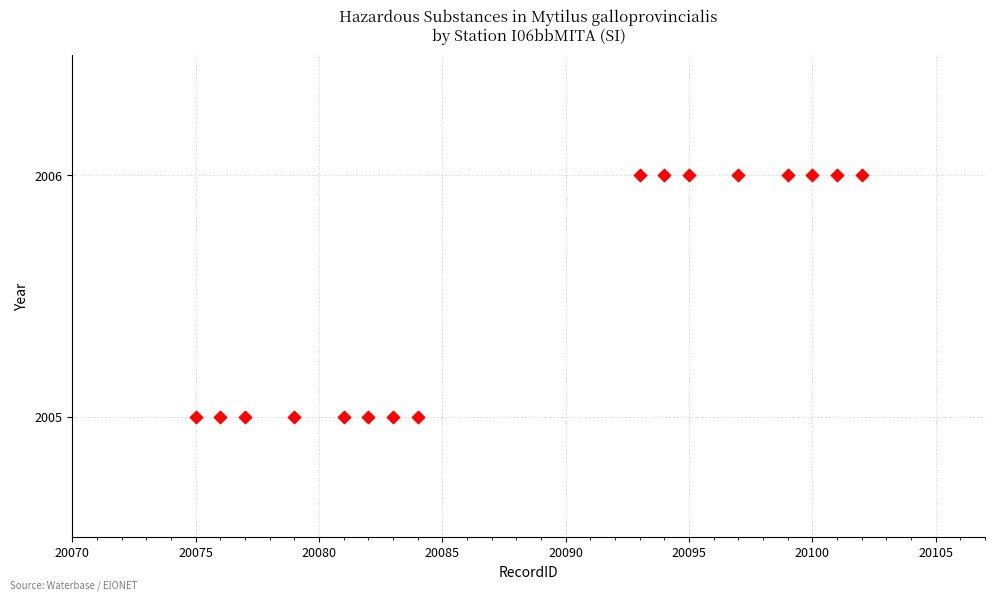

List the coordinates of all points as (Y, X) pairs, reading left to right.

(2005, 20075)  (2005, 20076)  (2005, 20077)  (2005, 20079)  (2005, 20081)  (2005, 20082)  (2005, 20083)  (2005, 20084)  (2006, 20093)  (2006, 20094)  (2006, 20095)  (2006, 20097)  (2006, 20099)  (2006, 20100)  (2006, 20101)  (2006, 20102)